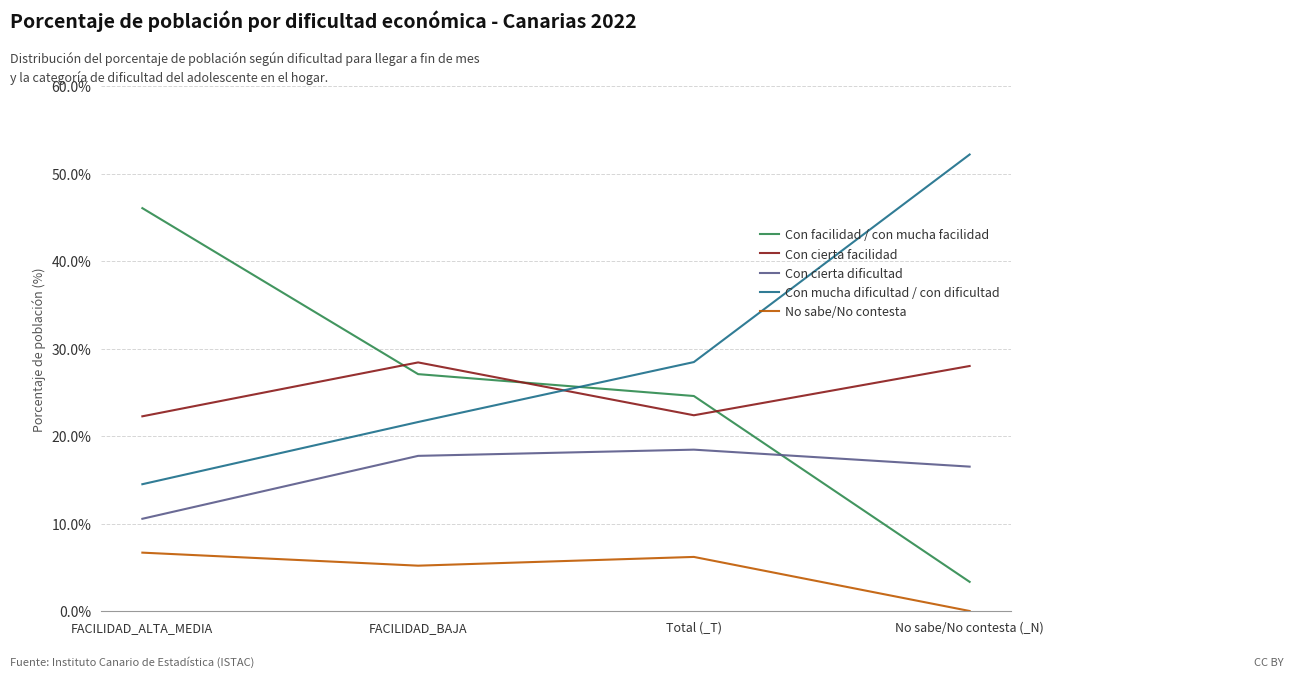

At FACILIDAD_ALTA_MEDIA, list the series in order from largest to smallest.

Con facilidad / con mucha facilidad, Con cierta facilidad, Con mucha dificultad / con dificultad, Con cierta dificultad, No sabe/No contesta